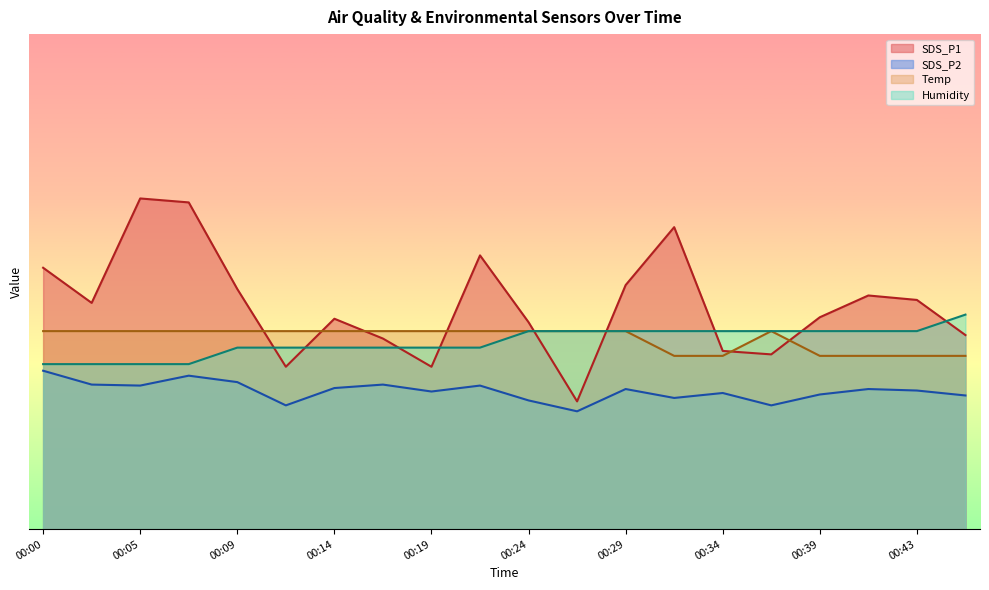

Where is the first local maximum for SDS_P2?

00:07